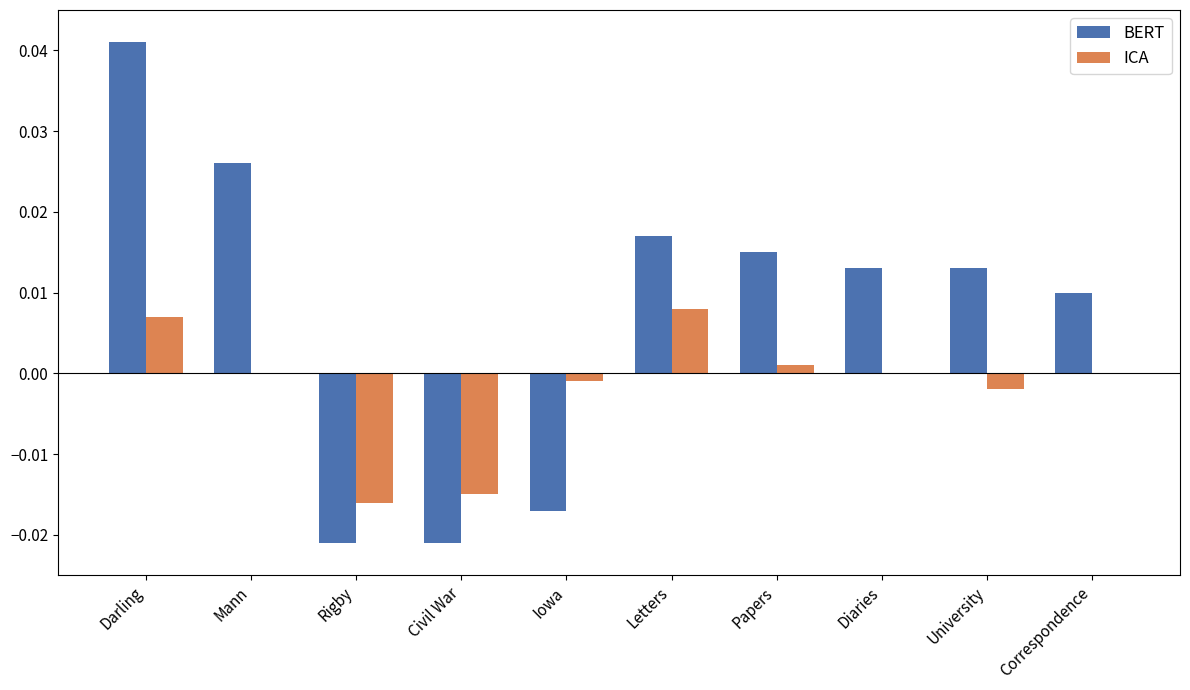

Which category has the highest value across all series?

Darling